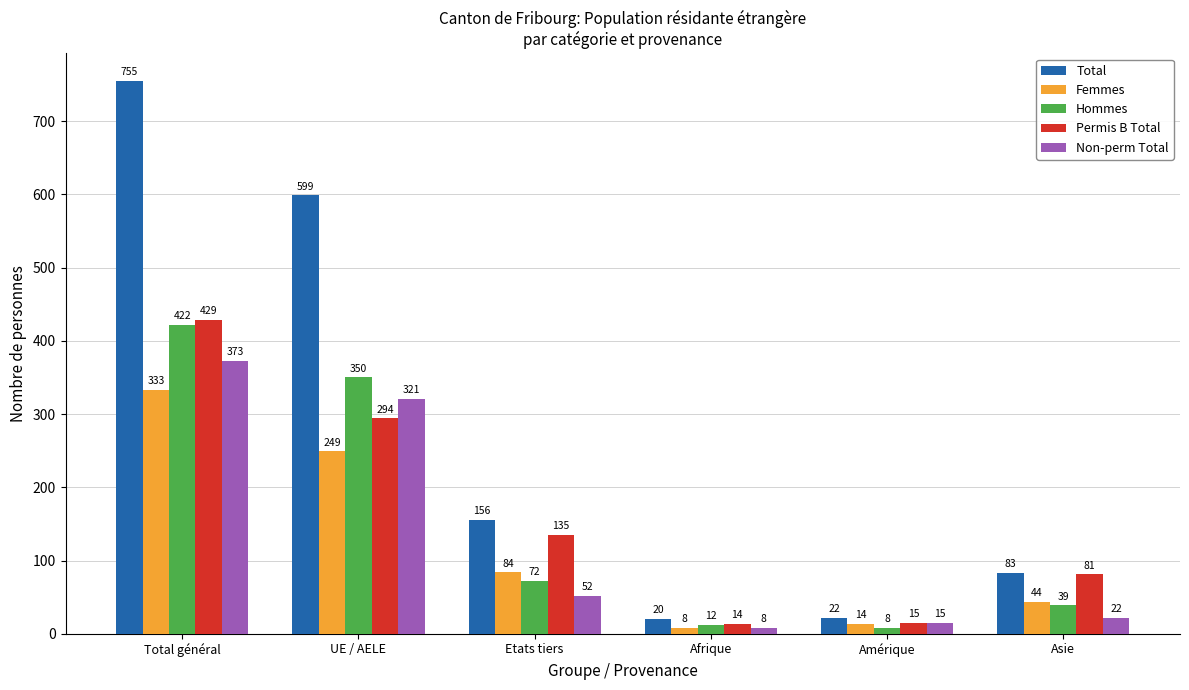

What is the difference between the maximum and minimum values in the Permis B Total series?

415